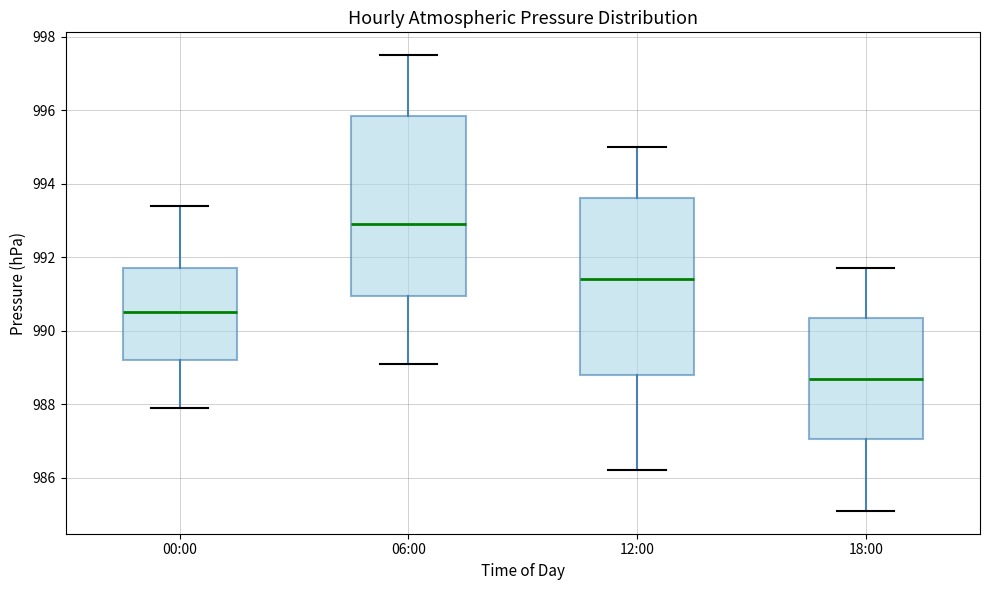

Where does the lower whisker of the box for 00:00 end on the y-axis? The values are not printed on the chart, so give them approximately, as read against the axis.

988.0